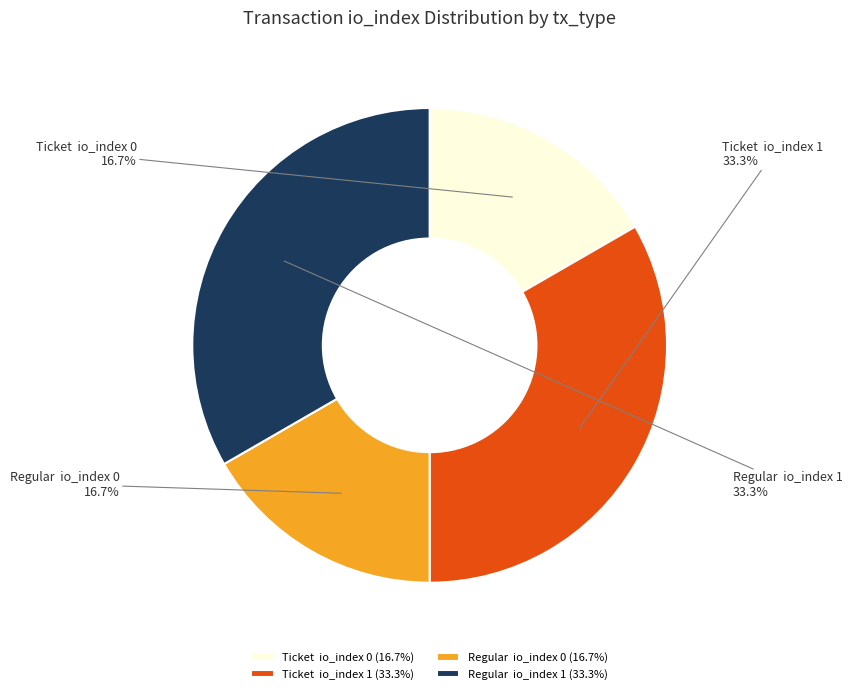

How many segments does this pie chart have?

4